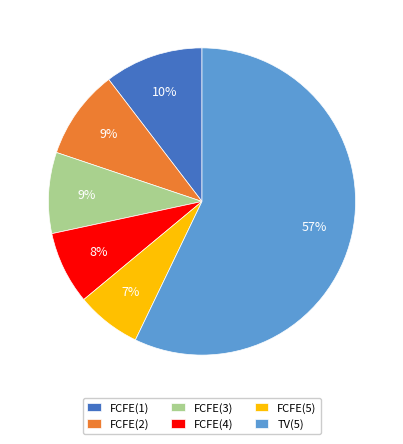

Which has a higher value, FCFE(2) or TV(5)?

TV(5)